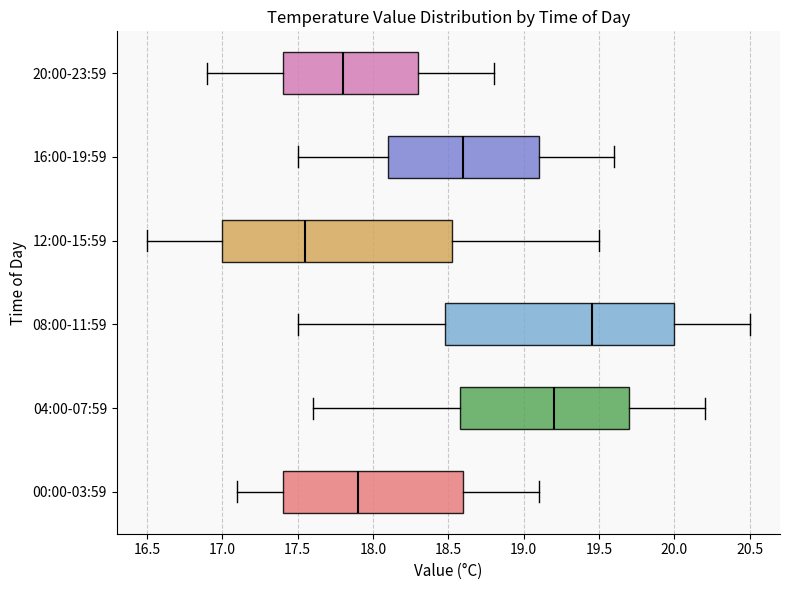

Reading bottom to top, read every box against the x-axis: the position of its median line, the range the box covers, and the ends of its whiskers. The values are not printed on the chart, so give them approximately, as read against the axis.

00:00-03:59: median 17.90, box 17.40 to 18.60, whiskers 17.10 to 19.10
04:00-07:59: median 19.20, box 18.60 to 19.70, whiskers 17.60 to 20.20
08:00-11:59: median 19.45, box 18.50 to 20.00, whiskers 17.50 to 20.50
12:00-15:59: median 17.55, box 17.00 to 18.55, whiskers 16.50 to 19.50
16:00-19:59: median 18.60, box 18.10 to 19.10, whiskers 17.50 to 19.60
20:00-23:59: median 17.80, box 17.40 to 18.30, whiskers 16.90 to 18.80